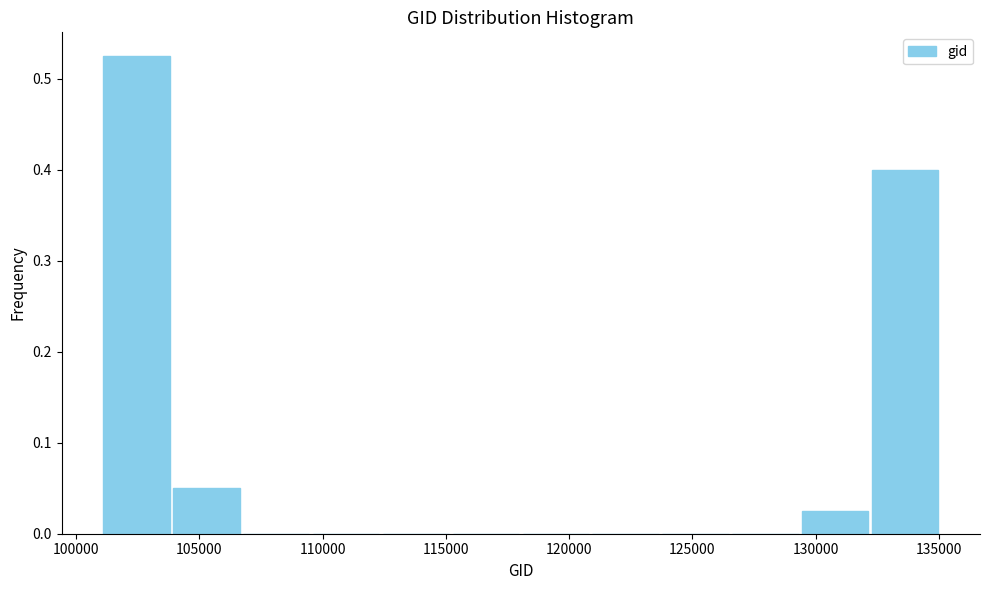

What is the height of the bar covering 129500 to 132000 on the x-axis? Neither the bar edges nor the heights are printed on the chart, so give them approximately, as read against the axes.

0.03